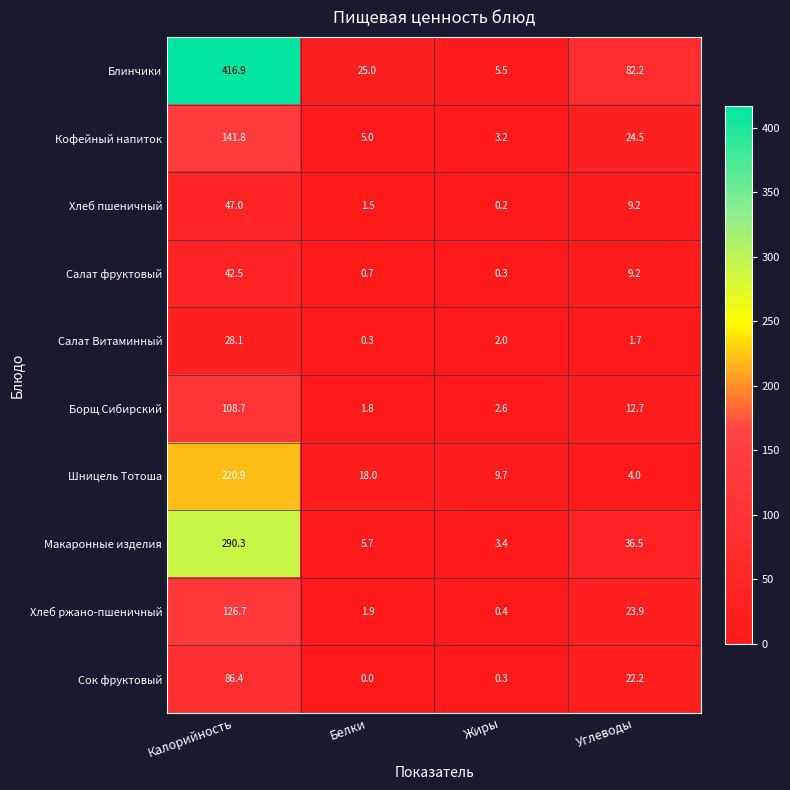

At Калорийность, list the series in order from smallest to largest.

Салат Витаминный, Салат фруктовый, Хлеб пшеничный, Сок фруктовый, Борщ Сибирский, Хлеб ржано-пшеничный, Кофейный напиток, Шницель Тотоша, Макаронные изделия, Блинчики